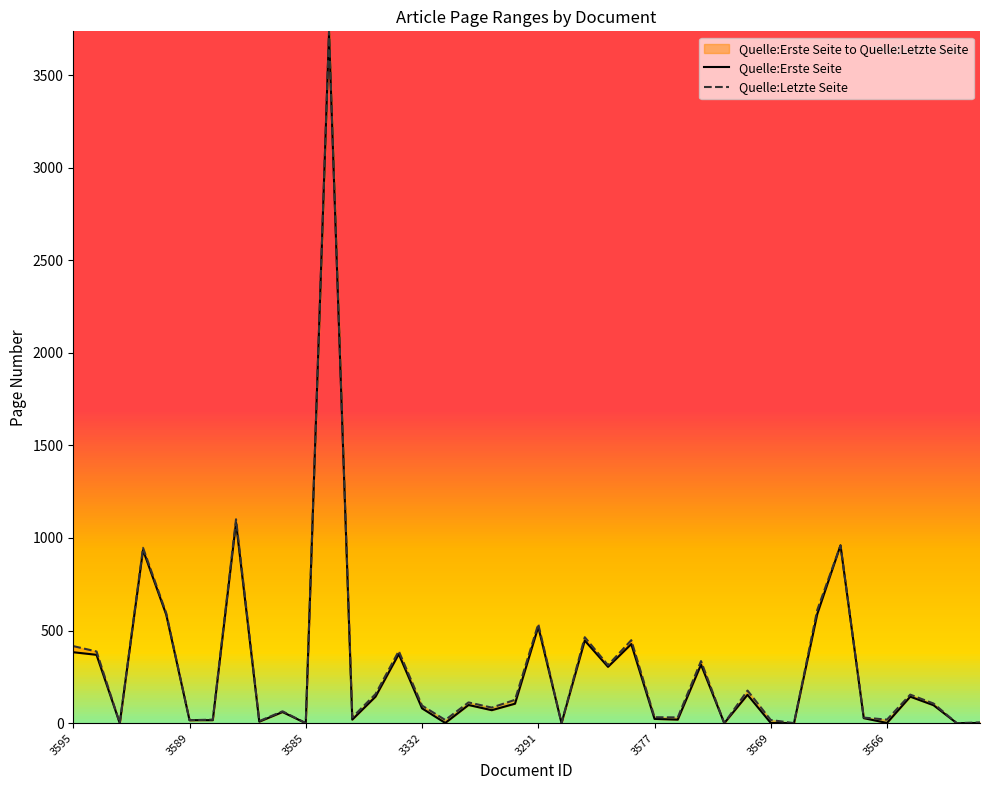

Which series has the largest range (max minus min)?

Quelle:Letzte Seite